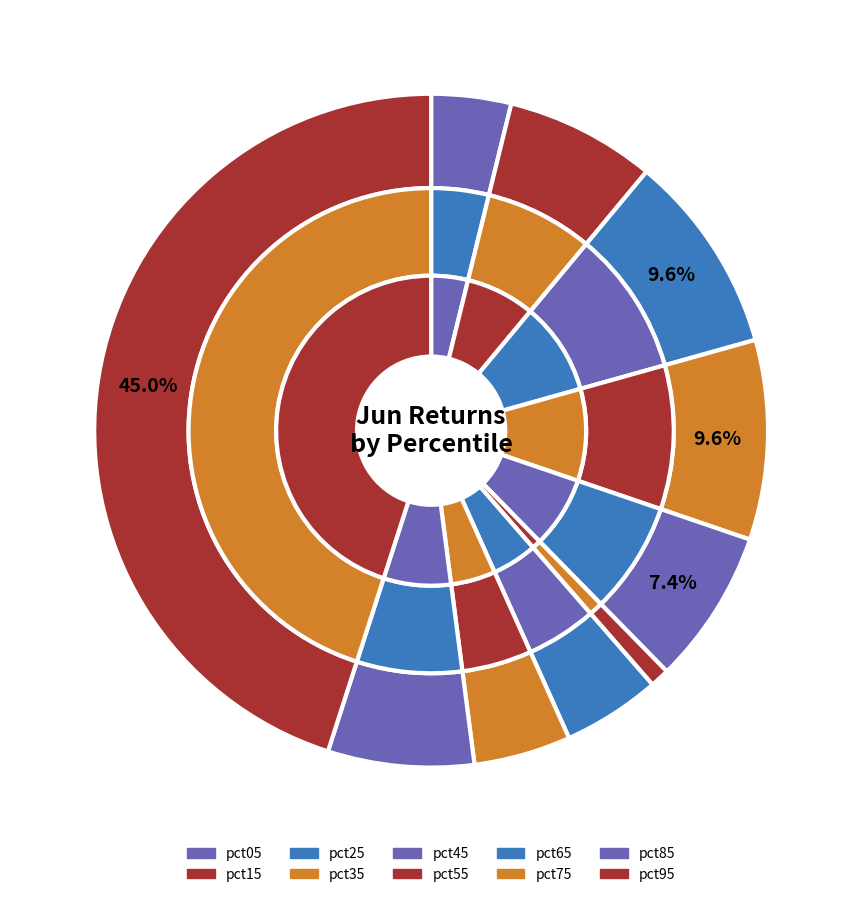

To the nearest percent, what is the difference between the largest and smallest slice percentages?

44%